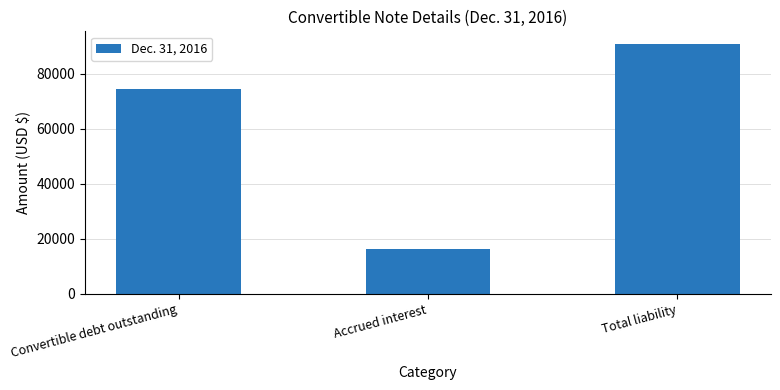

Rank the categories by value from lowest to highest.

Accrued interest, Convertible debt outstanding, Total liability